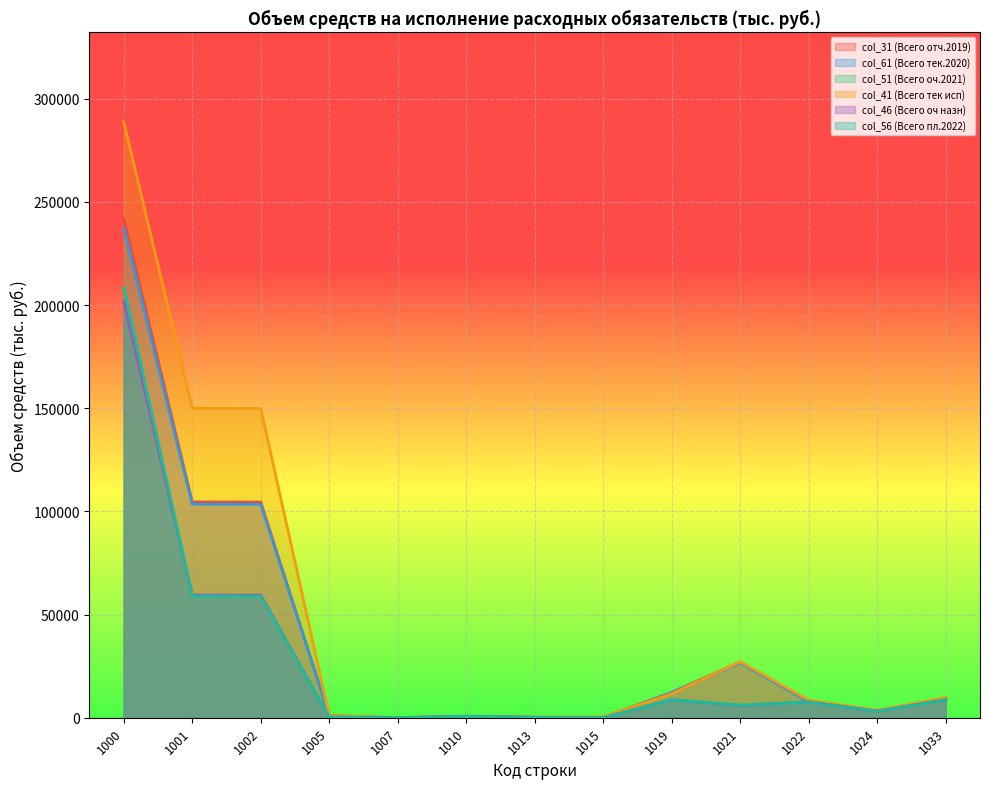

At how many categories does at least one series exceed 15273?

4